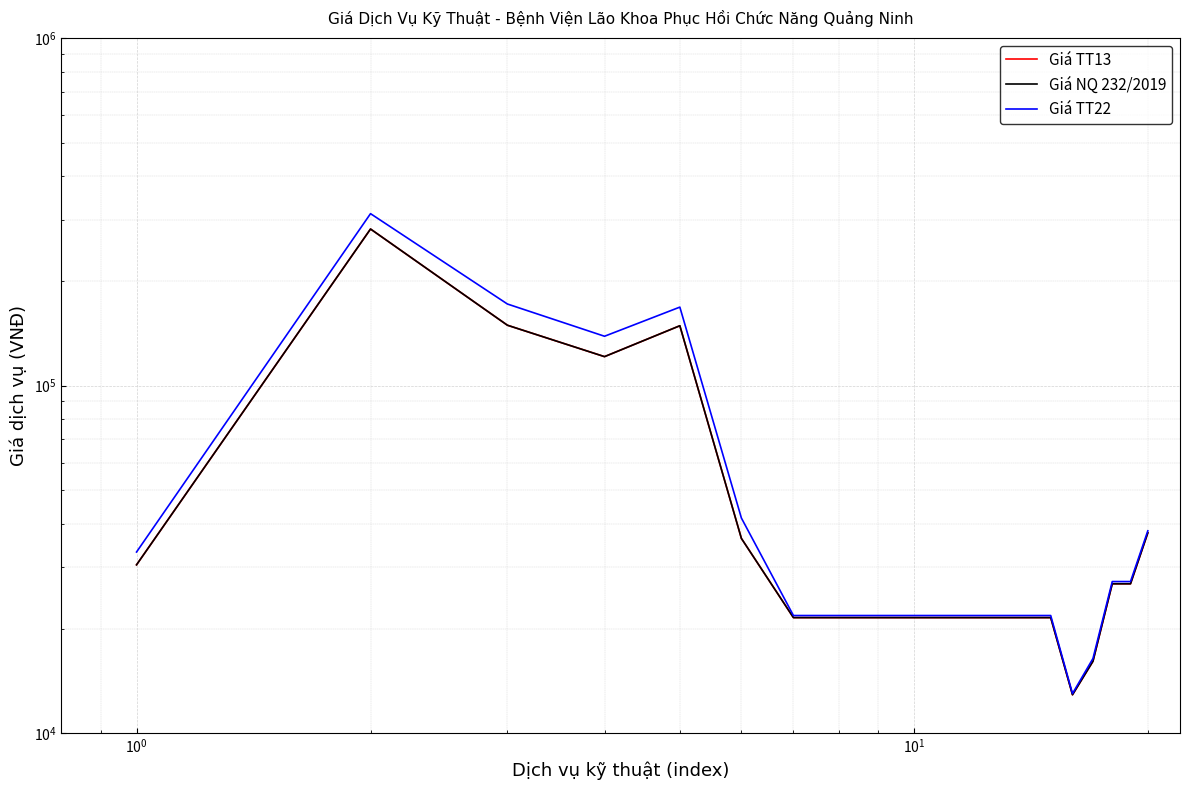

What is the greatest value displayed?

312200